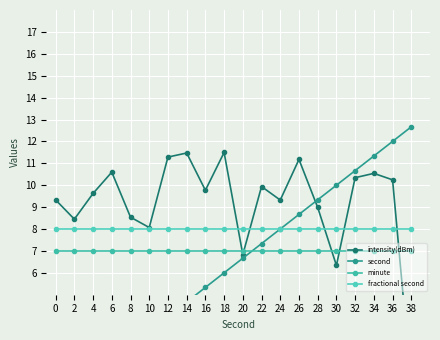

Reading left to right, what are all the values shown in this chart?

intensity(dBm): 9.3	8.4	9.6	10.6	8.5	8.1	11.3	11.5	9.8	11.5	6.8	9.9	9.3	11.2	9.0	6.3	10.3	10.5	10.2	0.9
second: 0.0	0.7	1.3	2.0	2.7	3.3	4.0	4.7	5.3	6.0	6.7	7.3	8.0	8.7	9.3	10.0	10.7	11.3	12.0	12.7
minute: 7.0	7.0	7.0	7.0	7.0	7.0	7.0	7.0	7.0	7.0	7.0	7.0	7.0	7.0	7.0	7.0	7.0	7.0	7.0	7.0
fractional second: 8.0	8.0	8.0	8.0	8.0	8.0	8.0	8.0	8.0	8.0	8.0	8.0	8.0	8.0	8.0	8.0	8.0	8.0	8.0	8.0